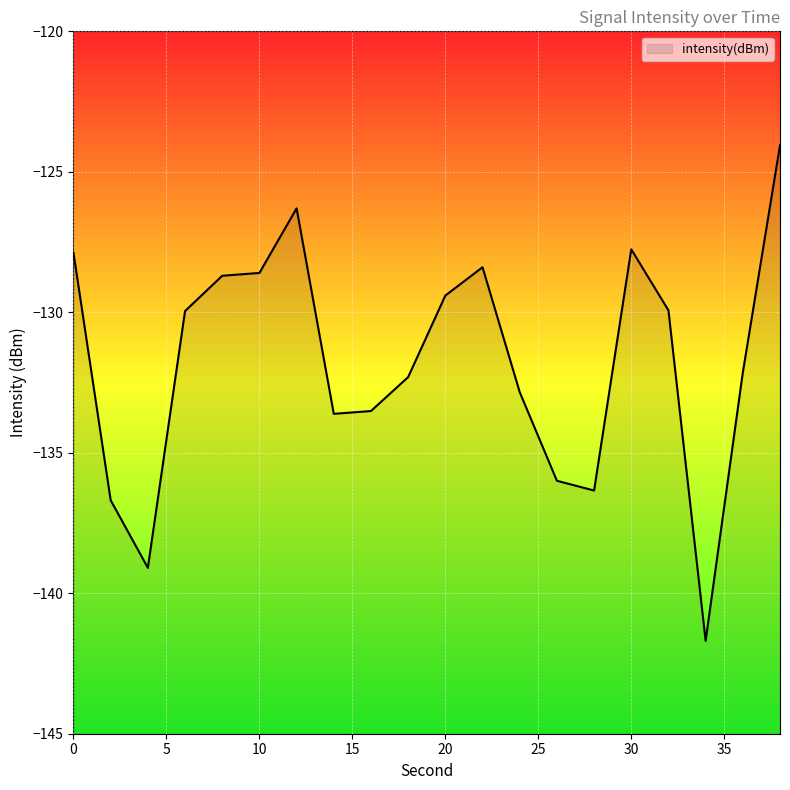

Reading left to right, what are all the values shown in this chart?

0=-127.9	2=-136.7	4=-139.1	6=-130.0	8=-128.7	10=-128.6	12=-126.3	14=-133.6	16=-133.5	18=-132.3	20=-129.4	22=-128.4	24=-132.8	26=-136.0	28=-136.3	30=-127.8	32=-129.9	34=-141.7	36=-132.1	38=-124.1